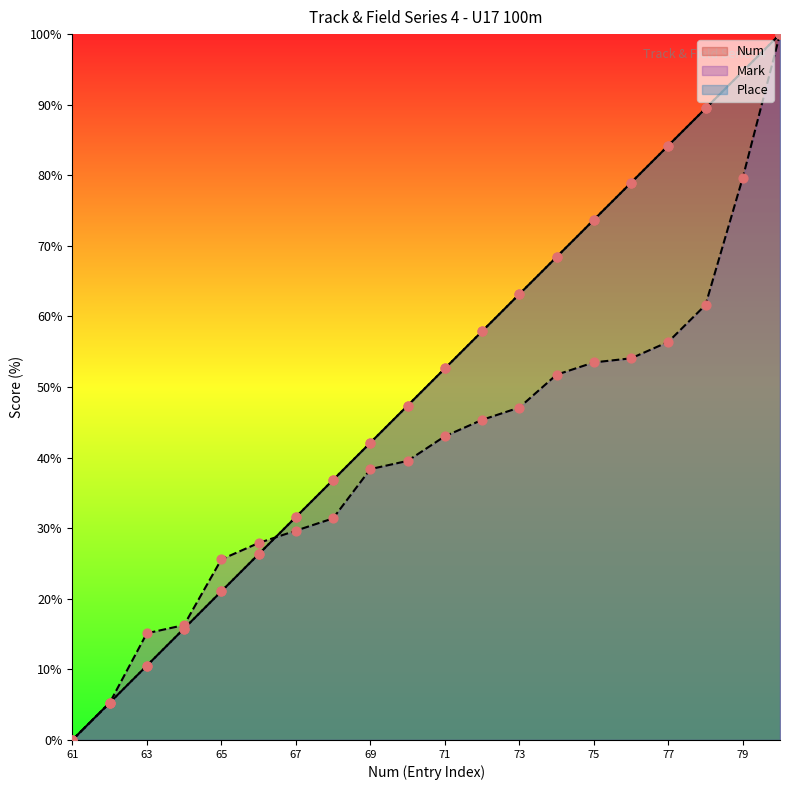

Which series reaches the maximum Y coordinate?

Num